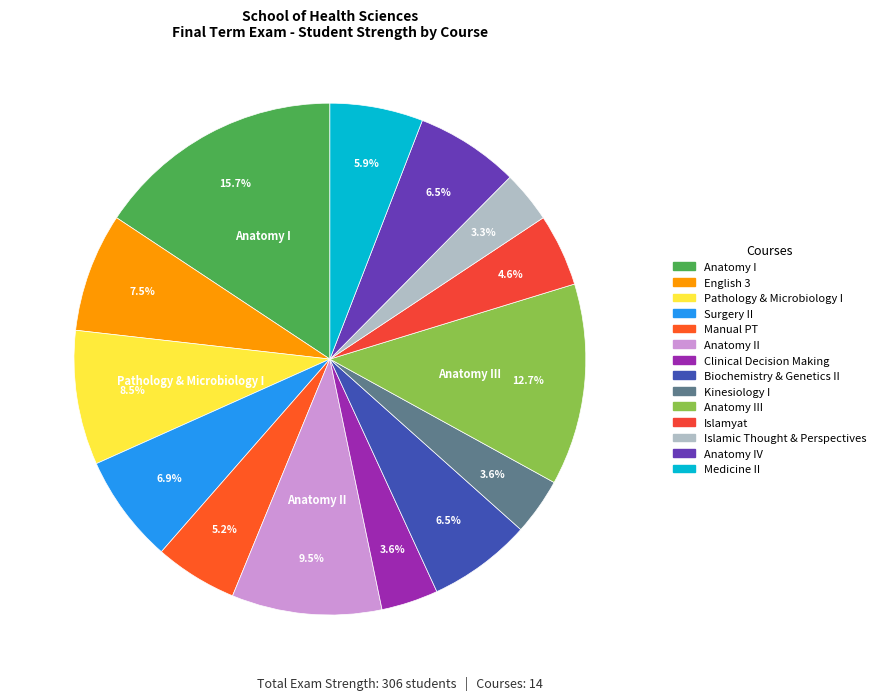

To the nearest percent, what is the difference between the largest and smallest slice percentages?

12%